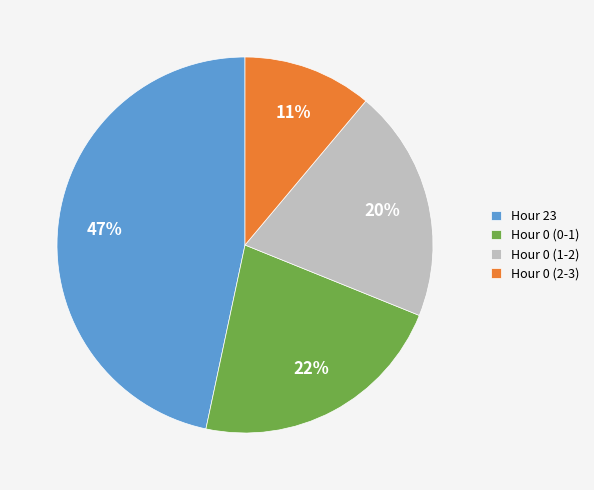

Is it true that Hour 0 (2-3) is 1% of the pie?

False